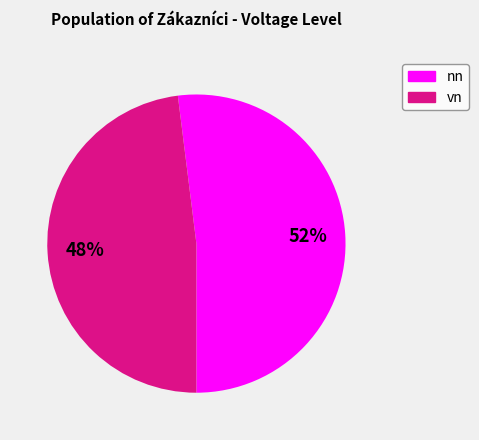

To the nearest percent, what is the average slice percentage?

50%